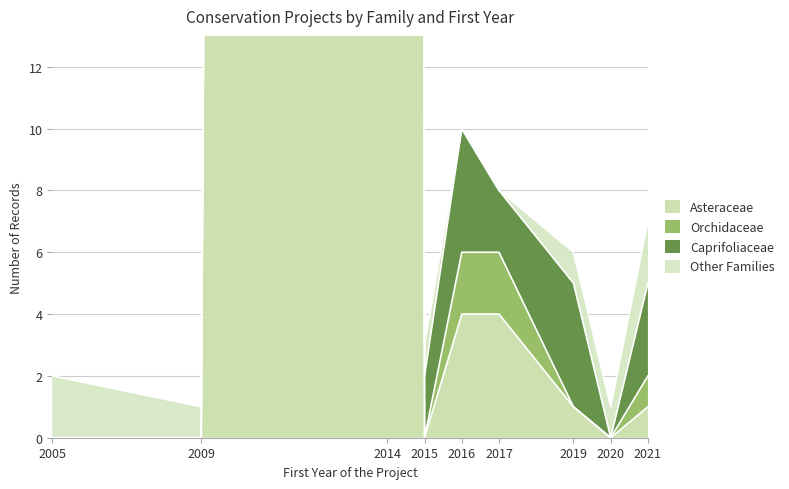

How many interior local peaks does the Caprifoliaceae series have?

2